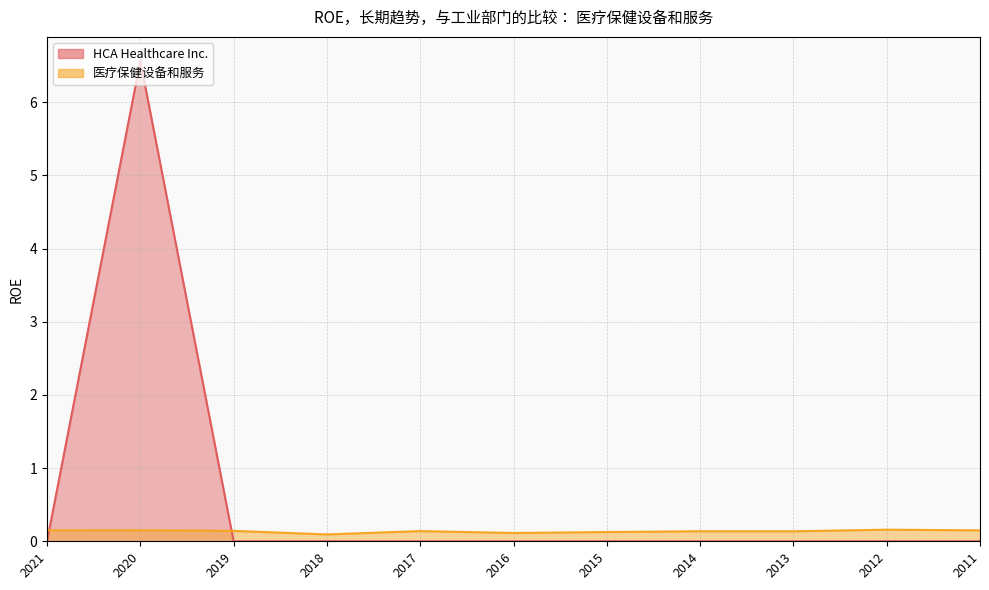

At which label is 医疗保健设备和服务 closest to 0?

2018